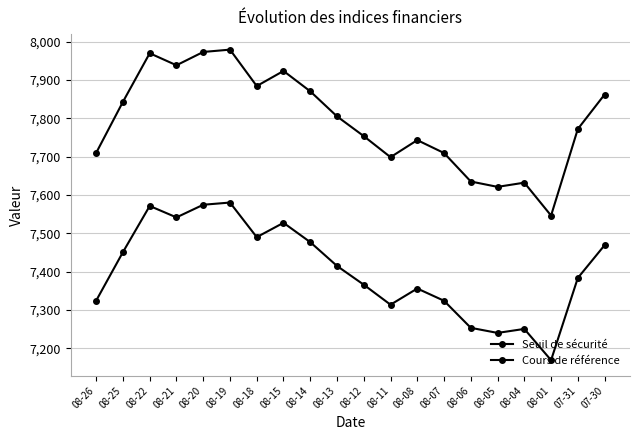

Is the value of Seuil de sécurité at 08-06 greater than the value of Cours de référence at 08-04?

No